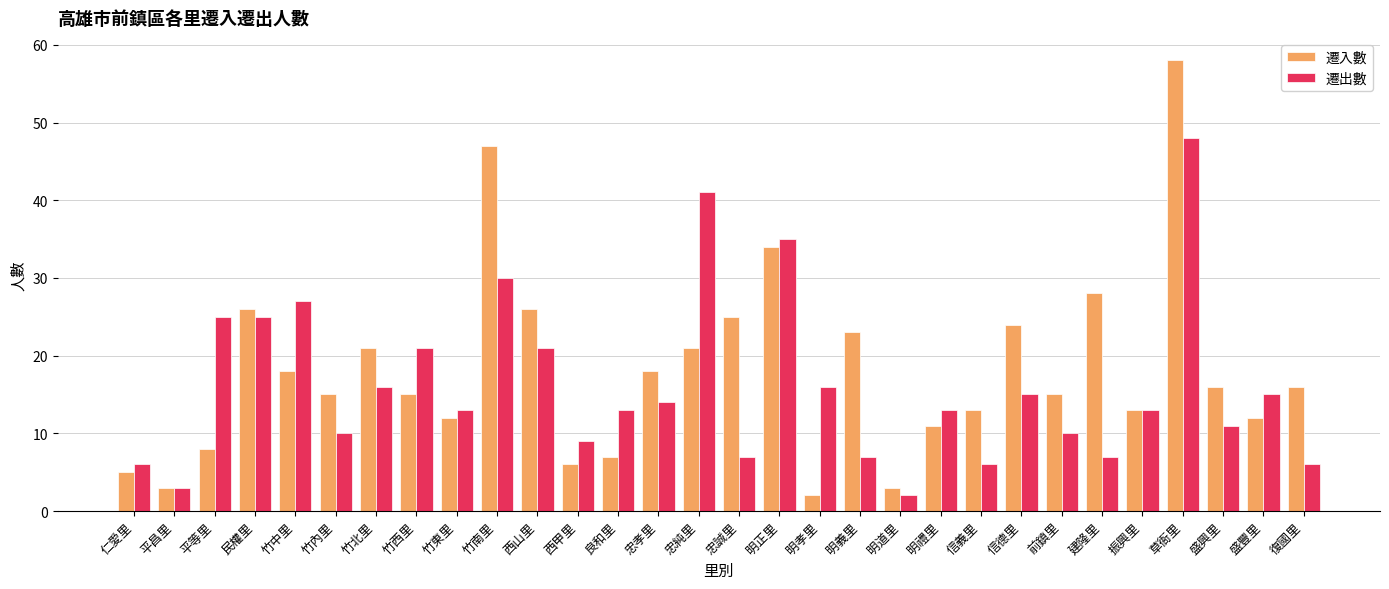

How many bars are there in total?

60